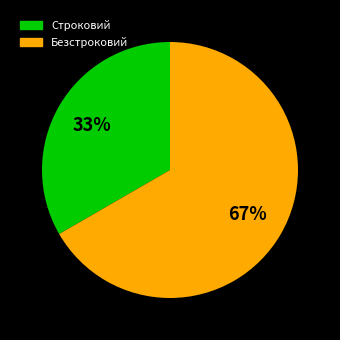

How many slices are in this pie chart?

2